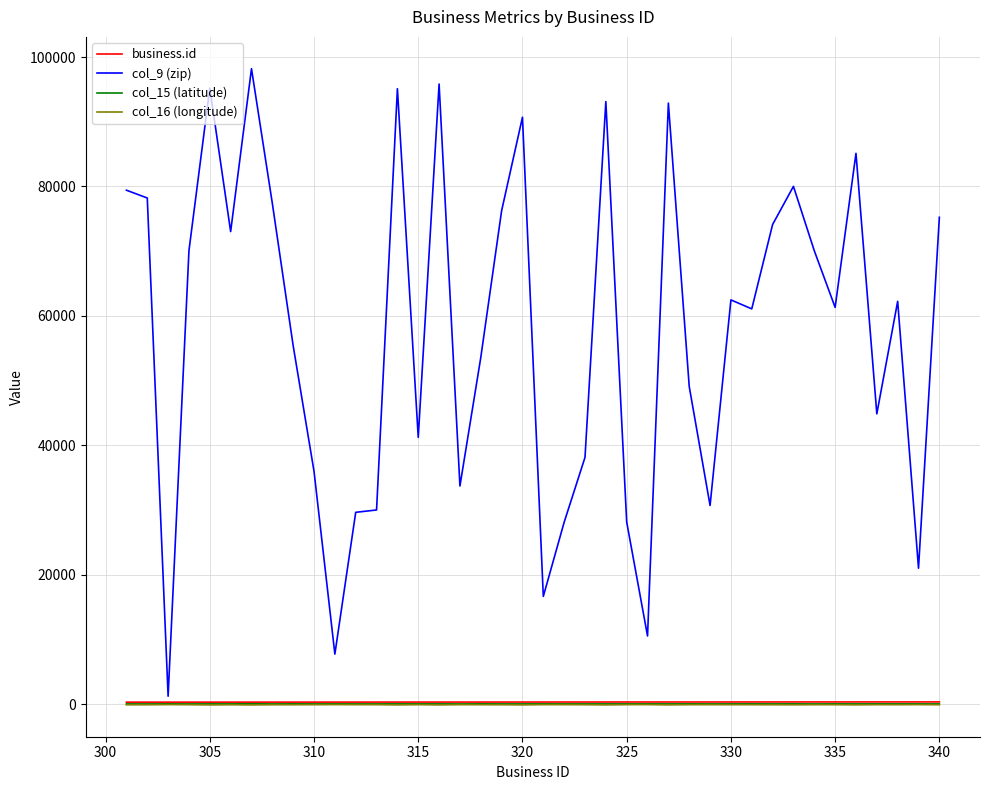

Which series has the widest spread of values?

col_9 (zip)